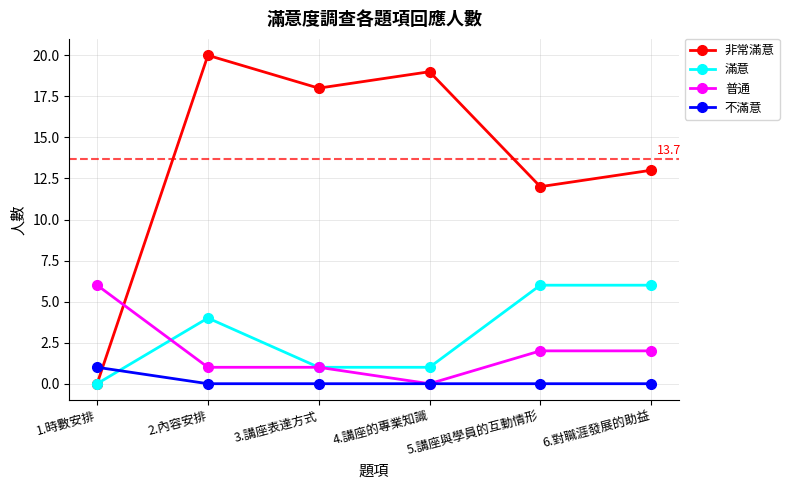

Reading right to left, list all the values displayed in this chart.

非常滿意: 13	12	19	18	20	0
滿意: 6	6	1	1	4	0
普通: 2	2	0	1	1	6
不滿意: 0	0	0	0	0	1